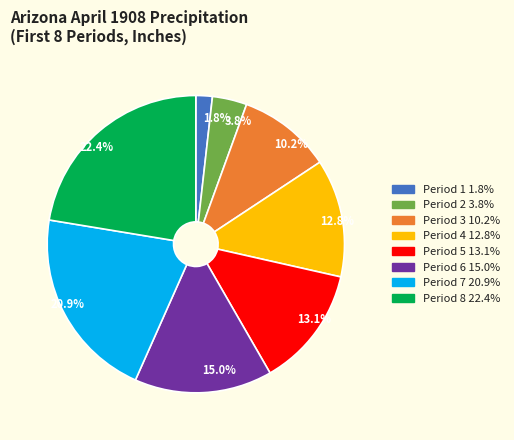

To the nearest percent, what is the difference between the largest and smallest slice percentages?

21%